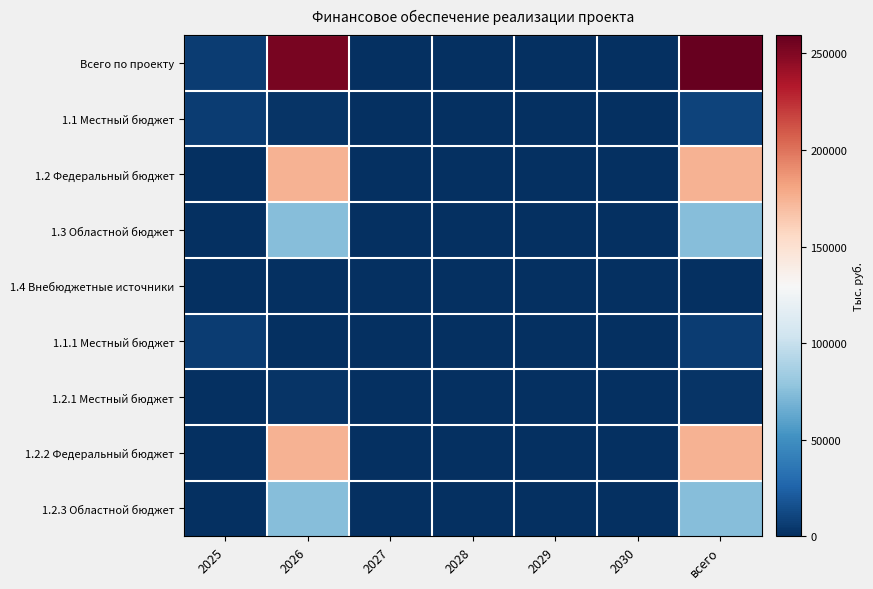

Which series has the largest range (max minus min)?

Всего по проекту